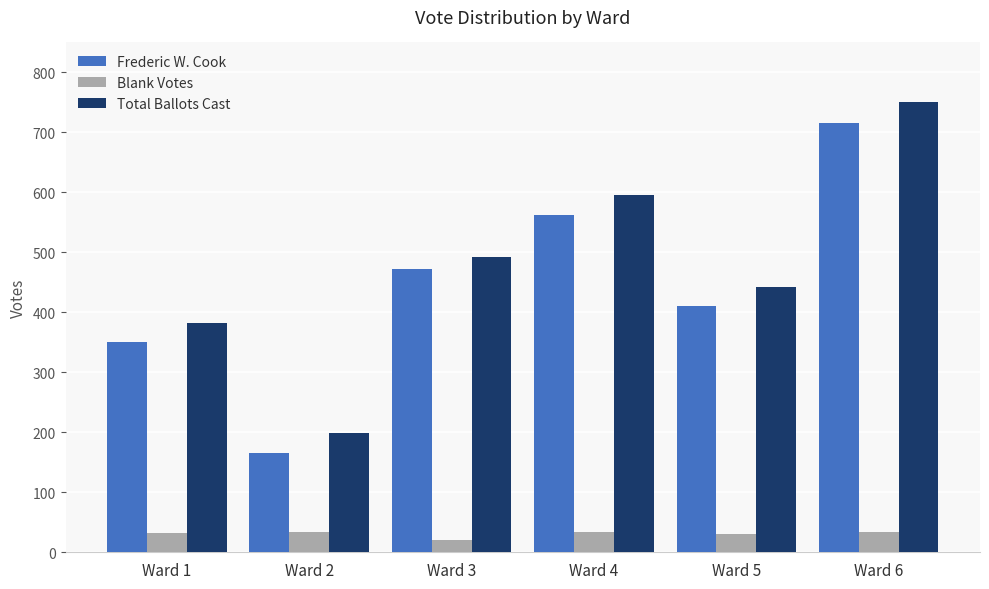

What is the difference between the Total Ballots Cast values at Ward 1 and Ward 5?

60